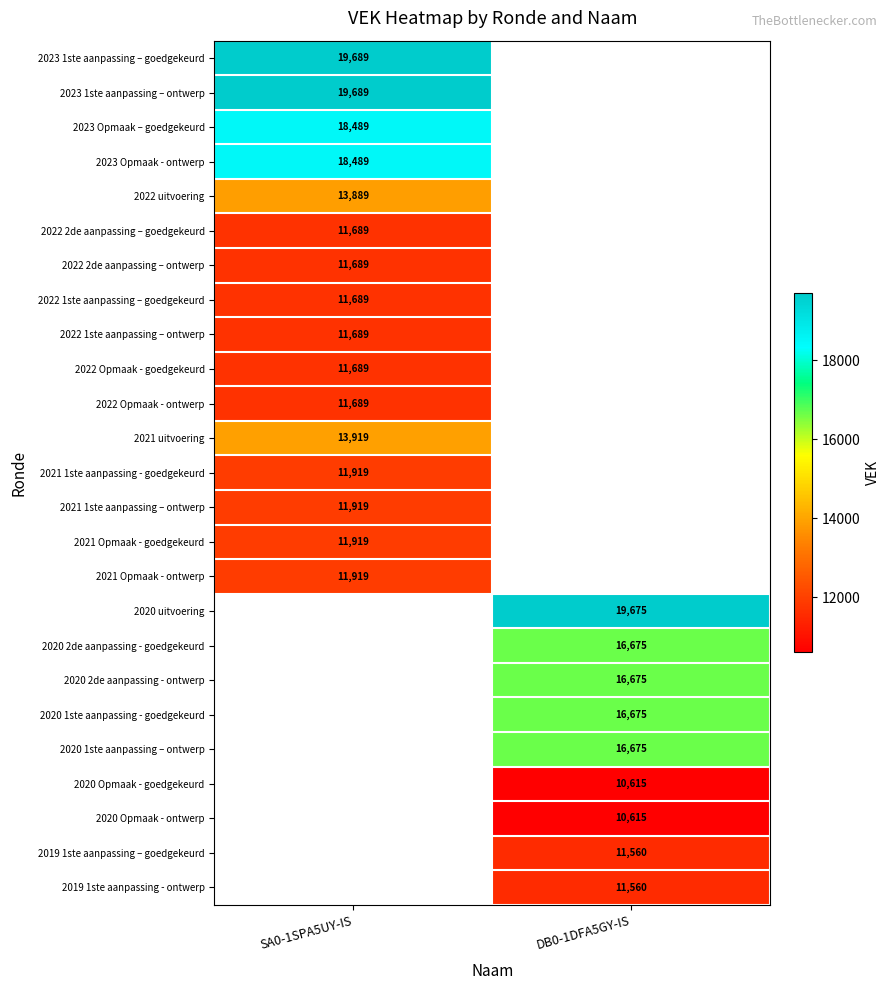

What is the minimum value shown in the chart?

10615.0